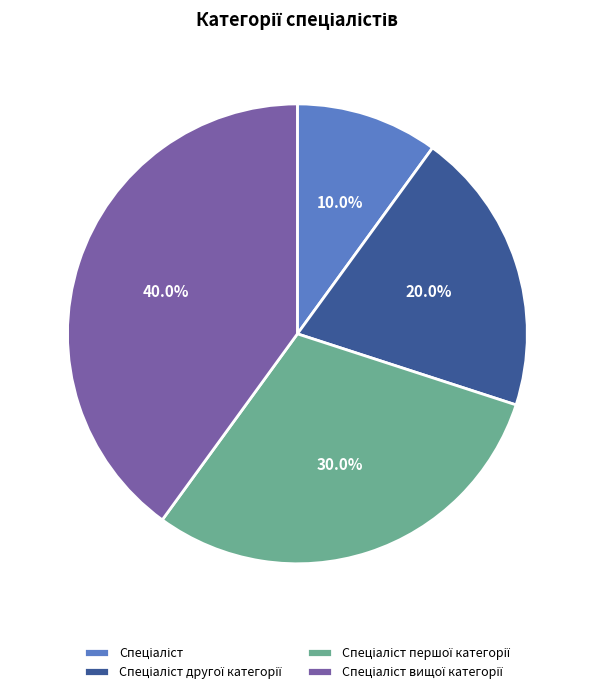

Does any single category account for the majority?

No